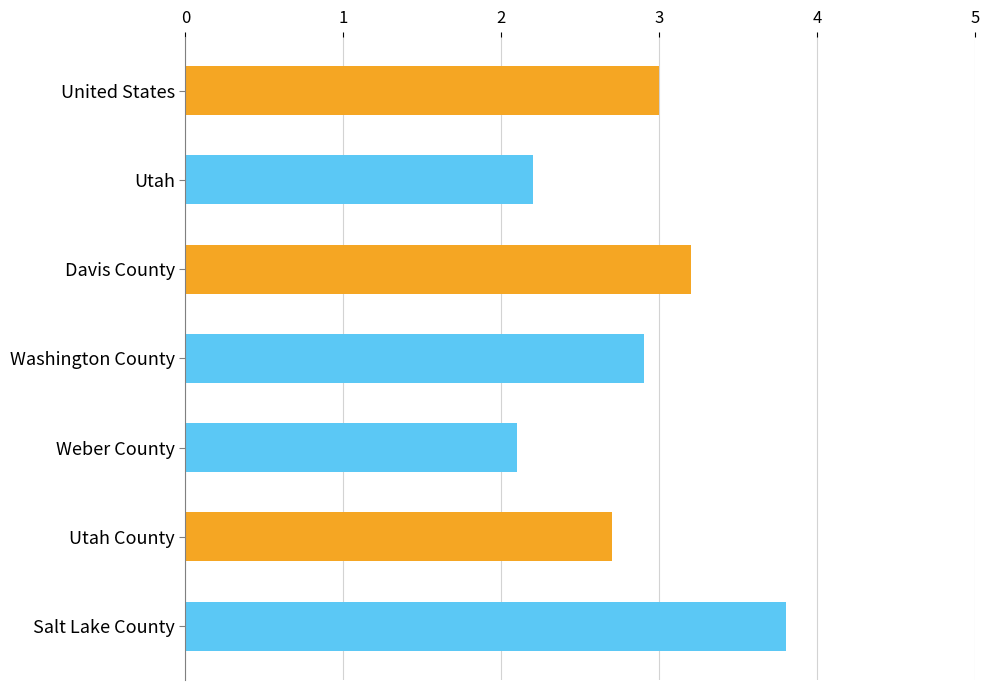

Which has a higher value, United States or Weber County?

United States